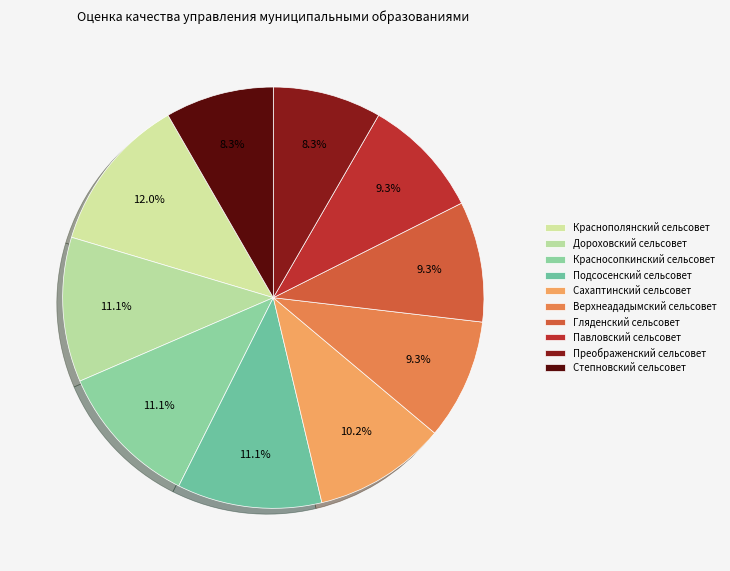

Rank the categories by value from lowest to highest.

Преображенский сельсовет, Степновский сельсовет, Верхнеададымский сельсовет, Гляденский сельсовет, Павловский сельсовет, Сахаптинский сельсовет, Дороховский сельсовет, Красносопкинский сельсовет, Подсосенский сельсовет, Краснополянский сельсовет